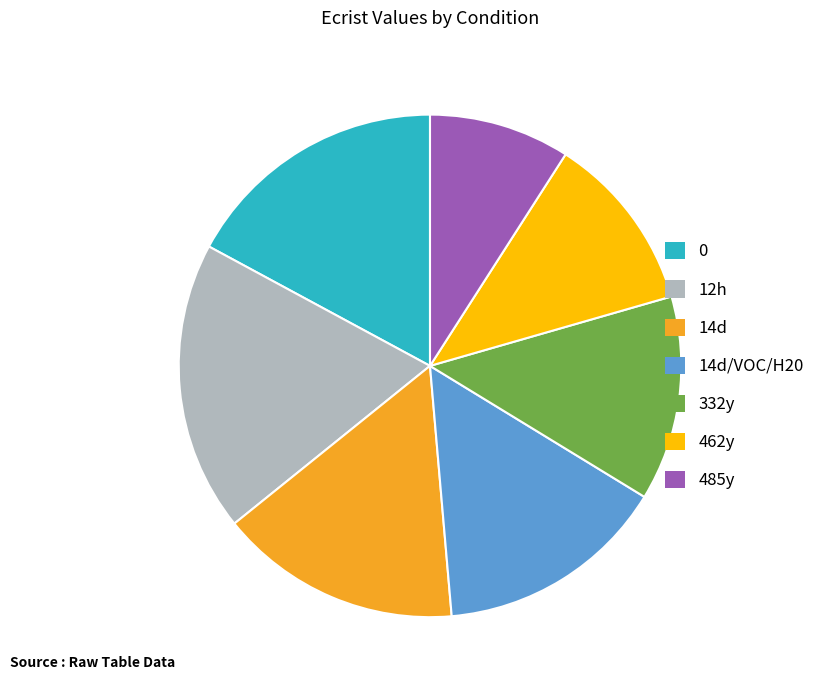

True or false: 14d accounts for 16% of the total.

True